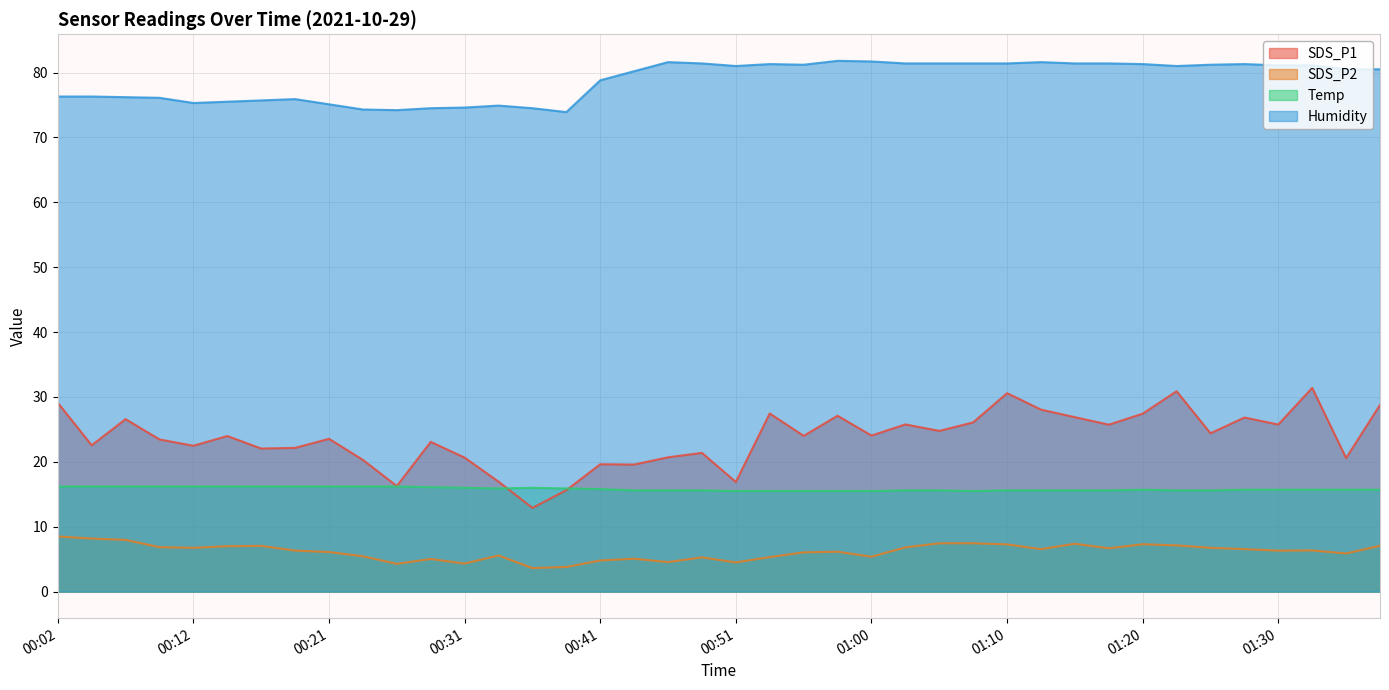

Is the value of Humidity at 00:34 greater than the value of SDS_P1 at 01:25?

Yes